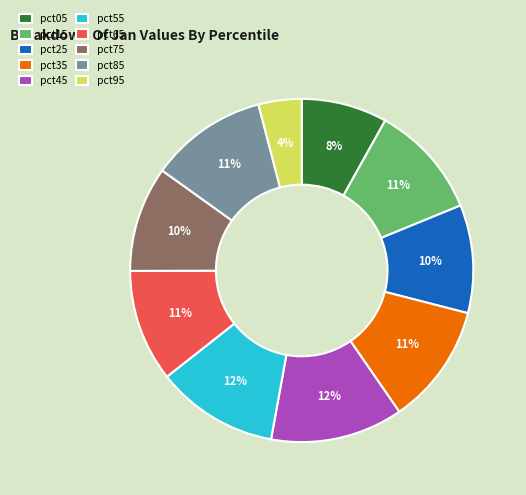

Is there any slice that represents more than half of the pie?

No